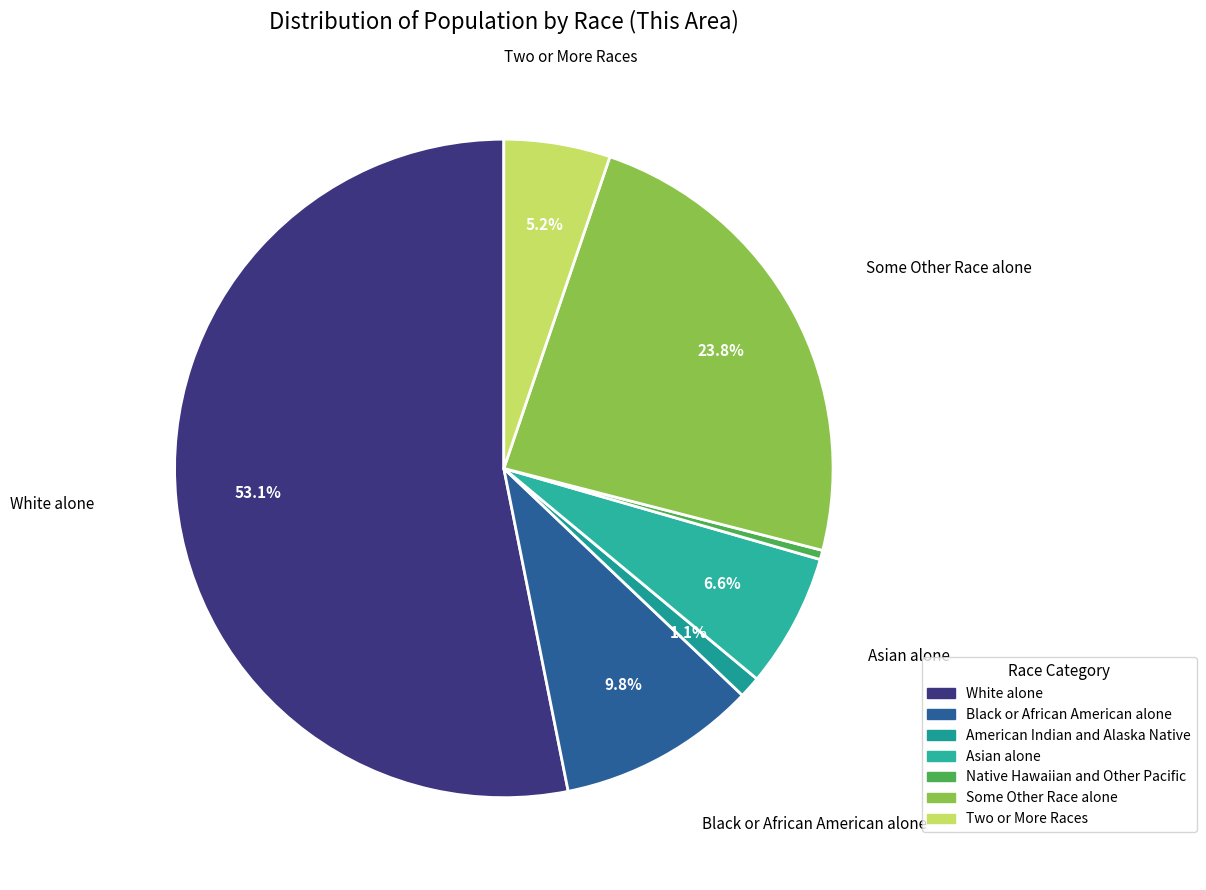

What is the total percentage of Two or More Races and Asian alone?

11.8%